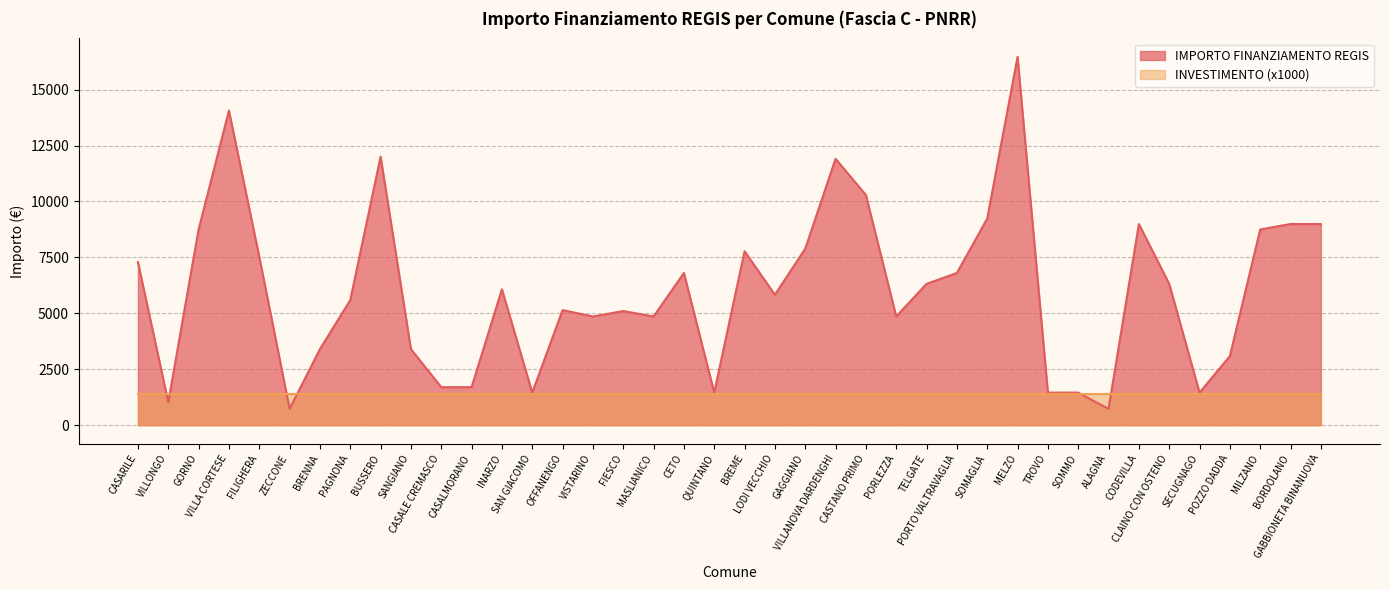

The value at CASTANO PRIMO is 6302. True or false?

False